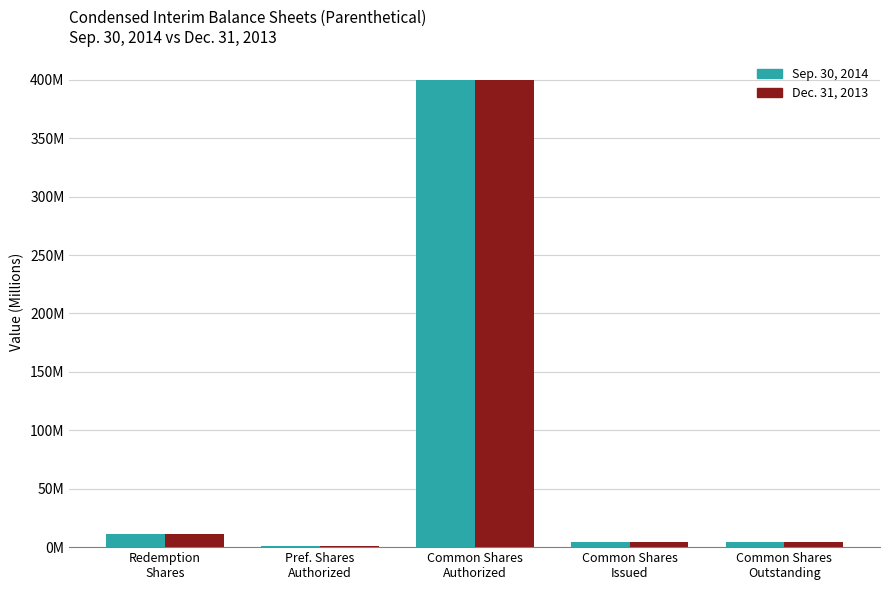

Is the value of Sep. 30, 2014 at Redemption
Shares greater than the value of Dec. 31, 2013 at Common Shares
Authorized?

No